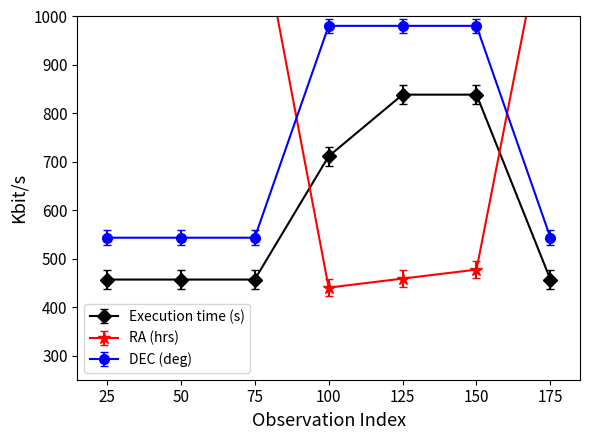

True or false: Execution time (s) has a value of 711.4 at 100.

True